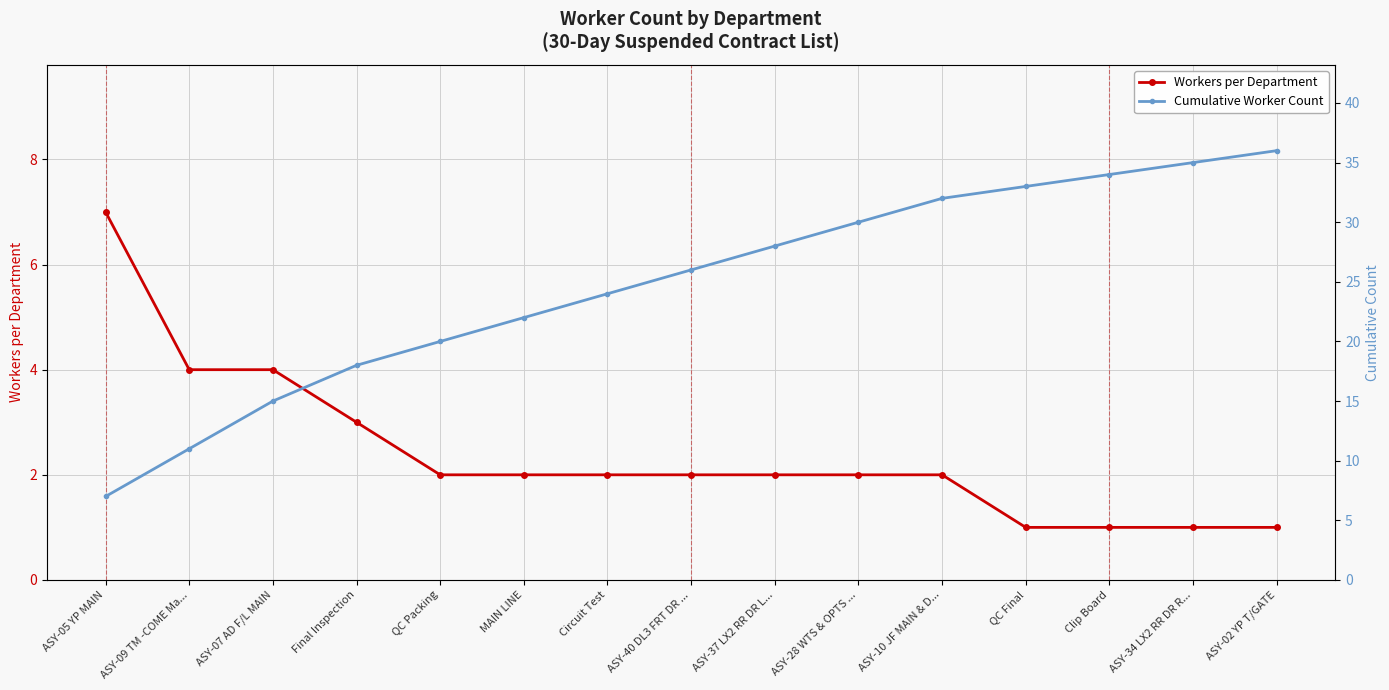

At QC Packing, list the series in order from smallest to largest.

Workers per Department, Cumulative Worker Count